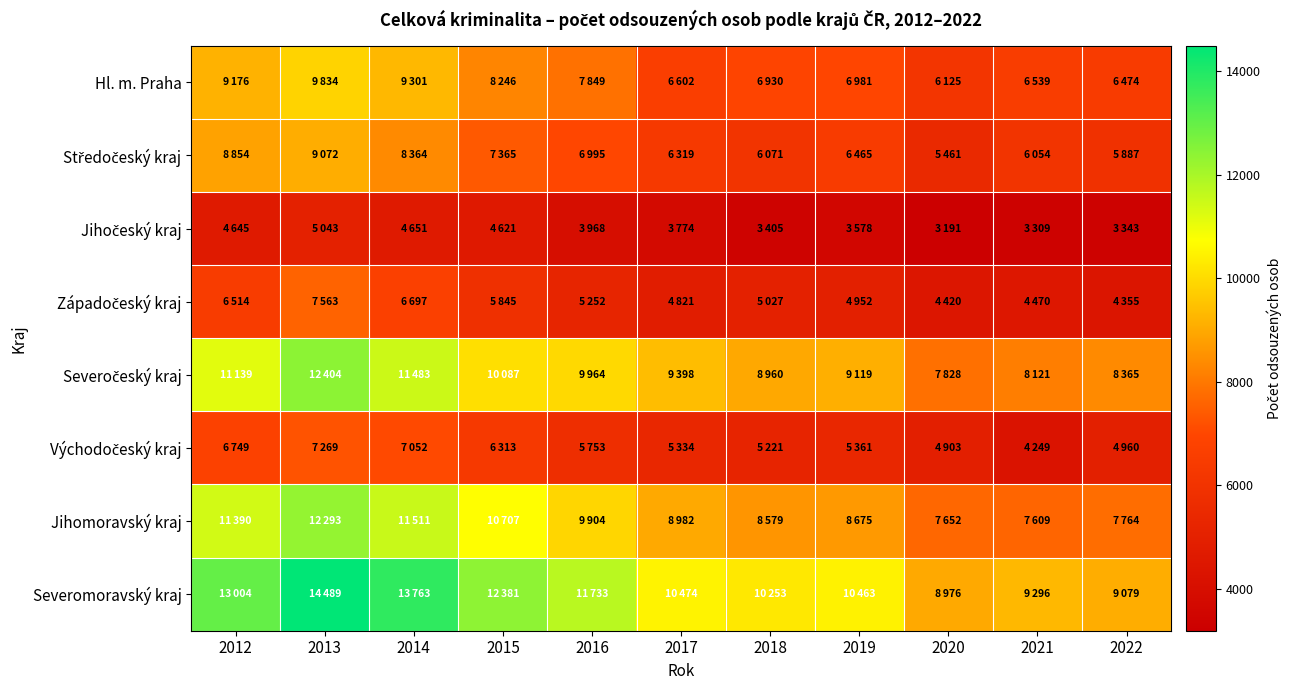

At 2014, list the series in order from smallest to largest.

Jihočeský kraj, Západočeský kraj, Východočeský kraj, Středočeský kraj, Hl. m. Praha, Severočeský kraj, Jihomoravský kraj, Severomoravský kraj